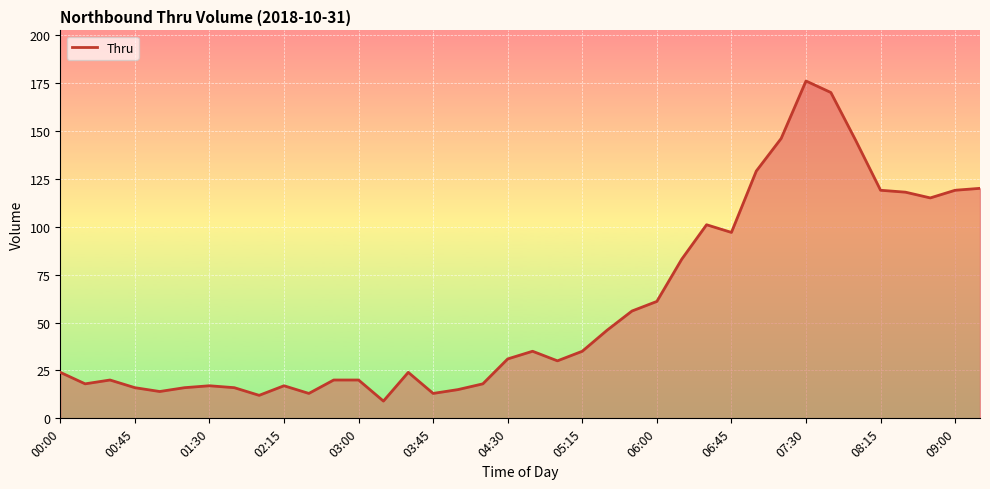

What is the minimum value shown in the chart?

9